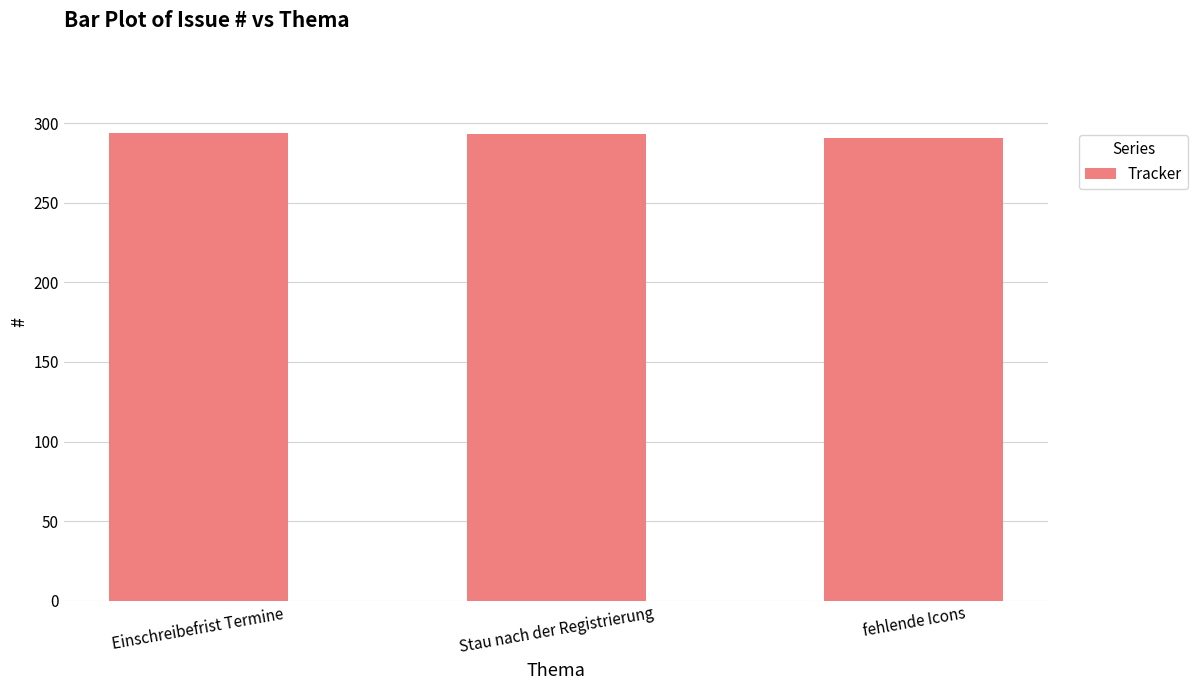

What is the label of the 3rd bar from the right?

Einschreibefrist Termine